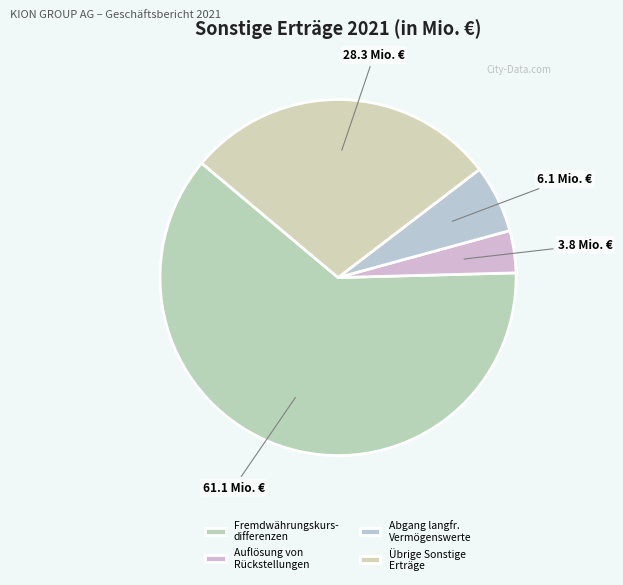

Is there a majority slice in this chart?

Yes